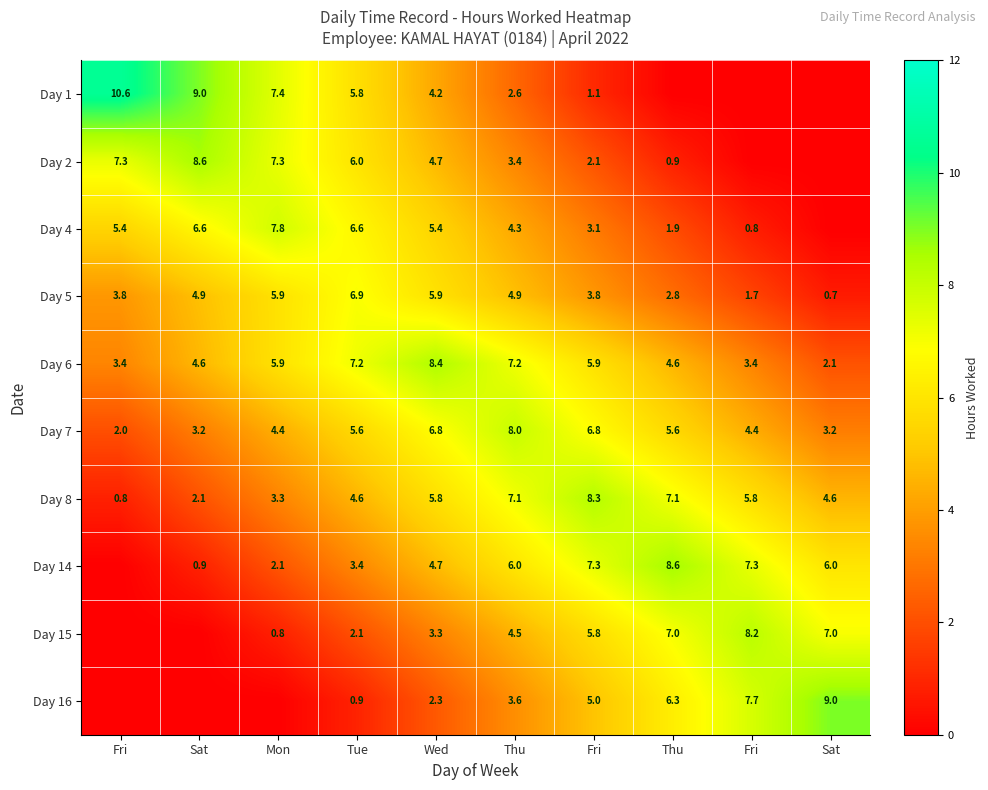

What is the maximum value for Day 1?

10.6